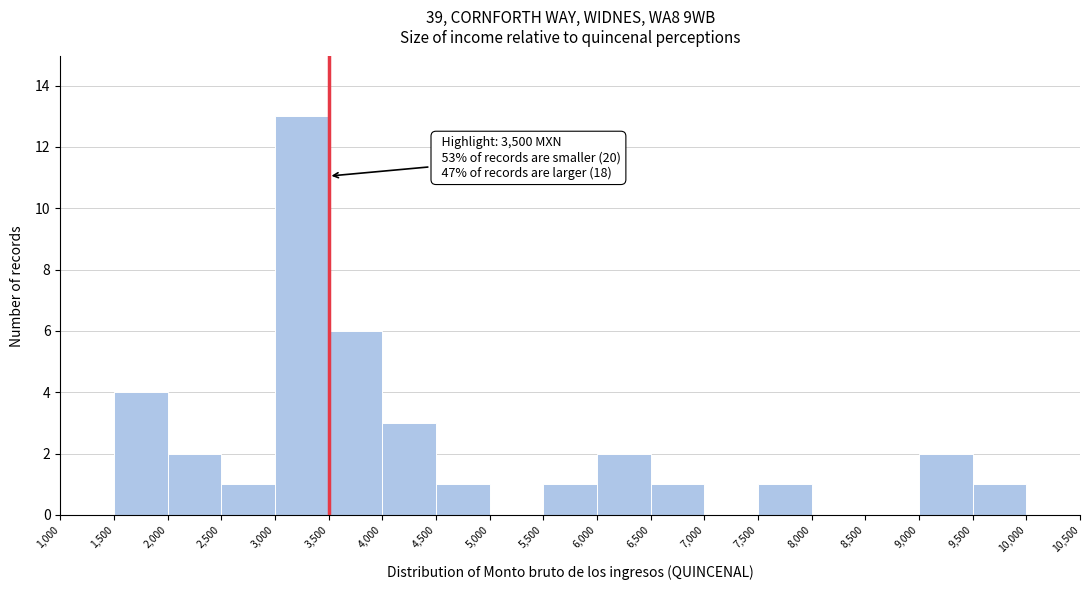

Which range on the x-axis has the tallest bar?

3,000 to 3,500